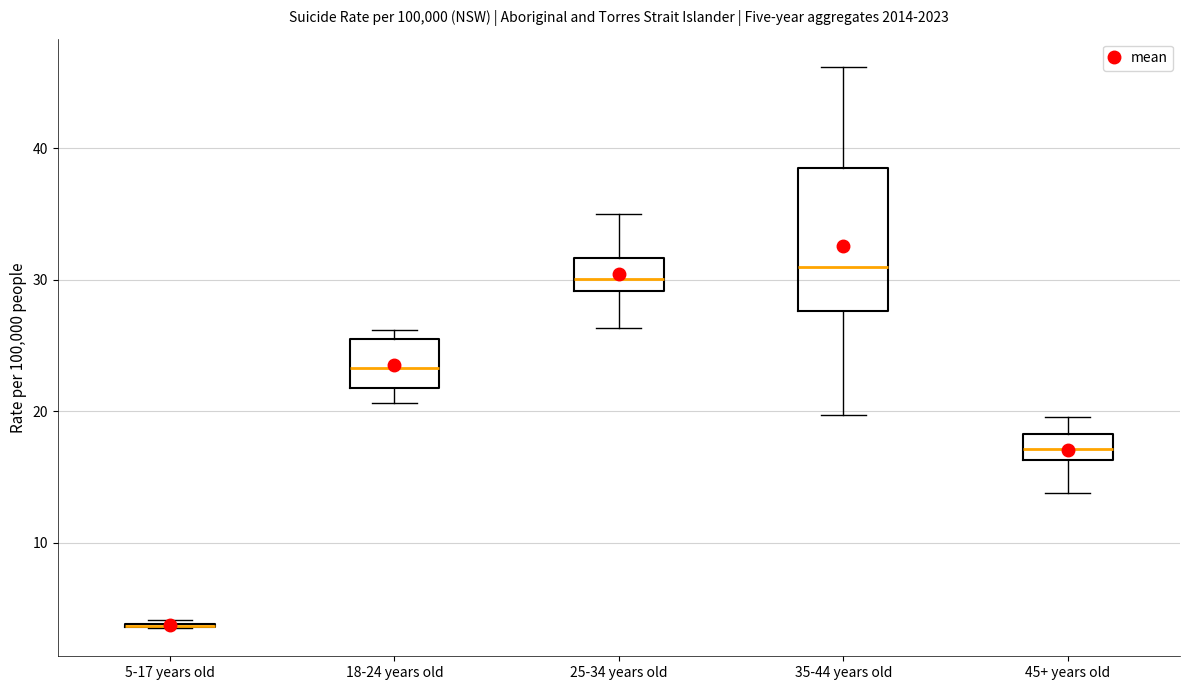

Where does the median line of the box for 35-44 years old sit on the y-axis? The values are not printed on the chart, so give them approximately, as read against the axis.

31